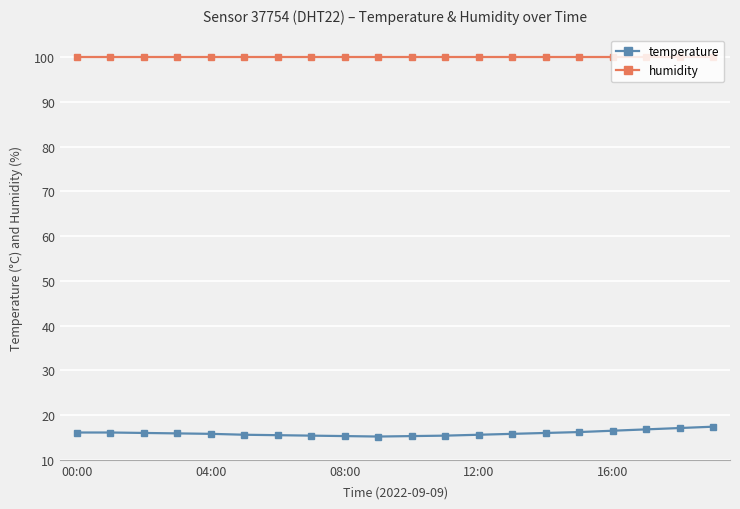

True or false: temperature and humidity intersect in this chart.

False